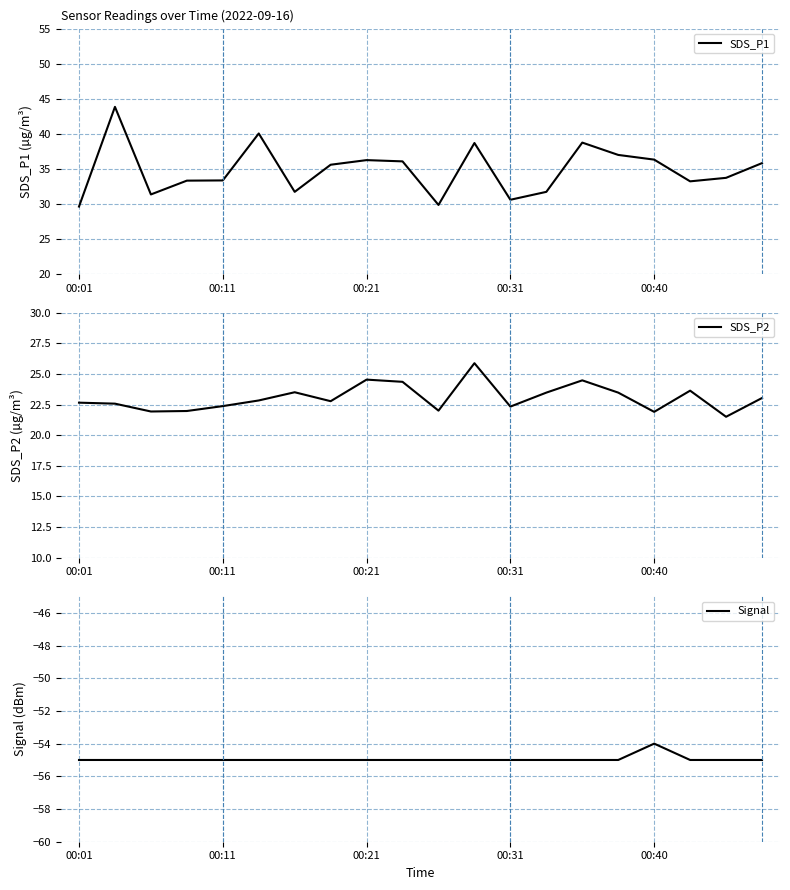

Count the number of categories in the chart.

20